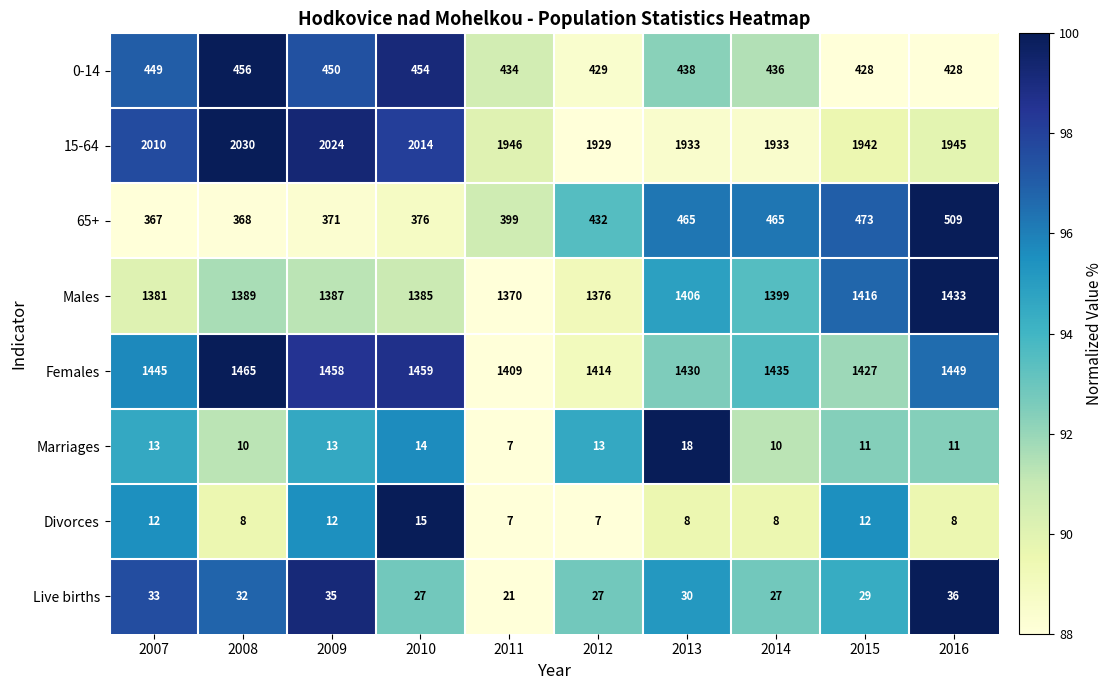

Rank the series by their maximum value, from highest to lowest.

15-64, Females, Males, 65+, 0-14, Live births, Marriages, Divorces